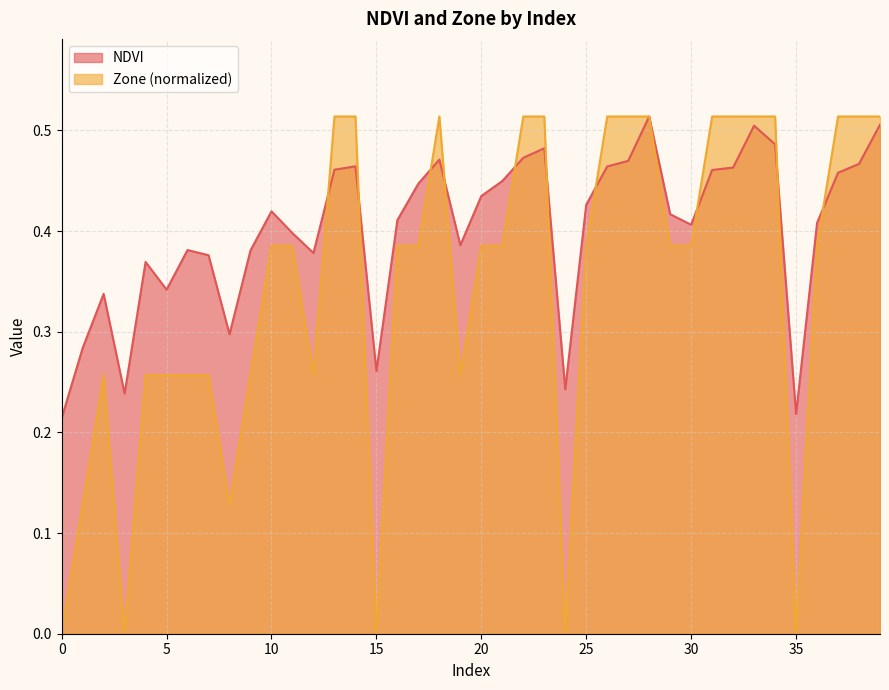

Between 3 and 20, which series saw the biggest shift?

Zone